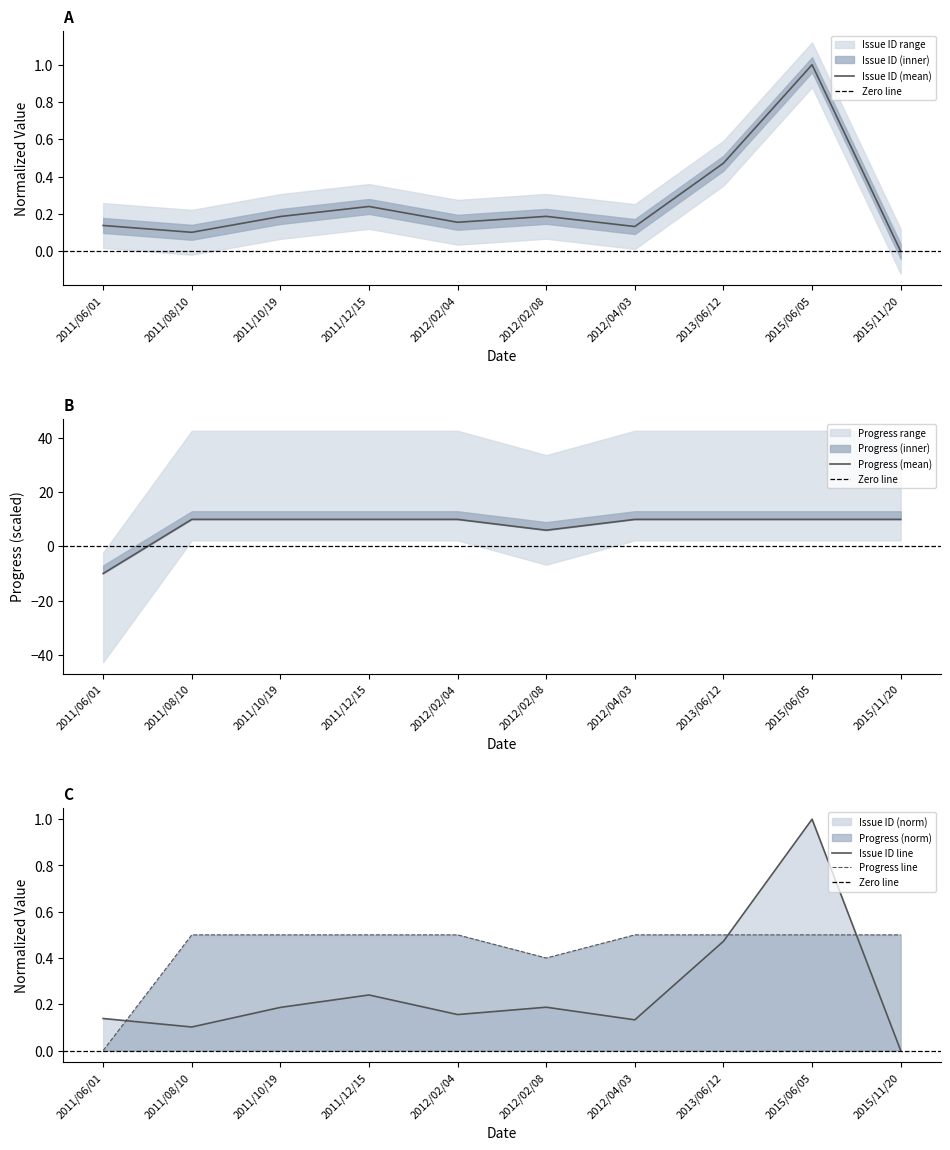

How many categories are shown in the chart?

10